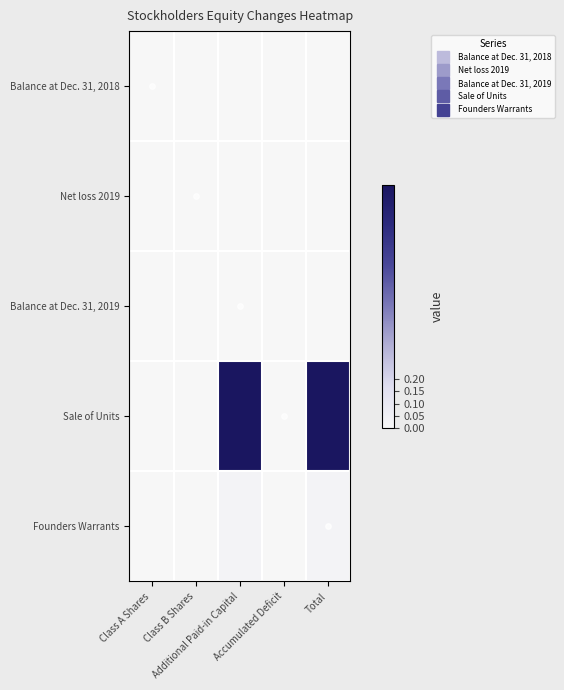

How many data points does each series have?

5